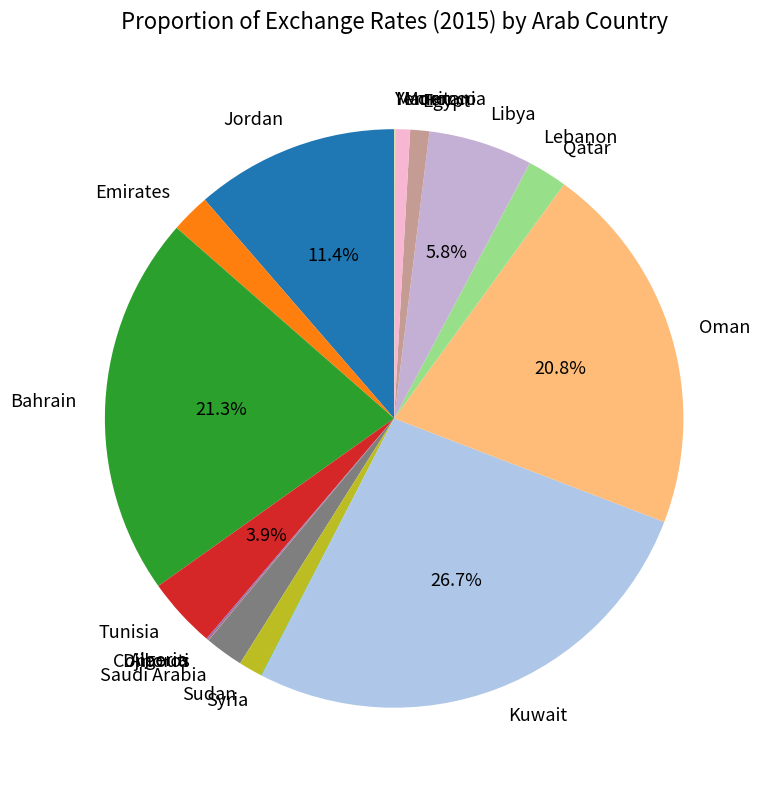

Which has a higher value, Kuwait or Tunisia?

Kuwait